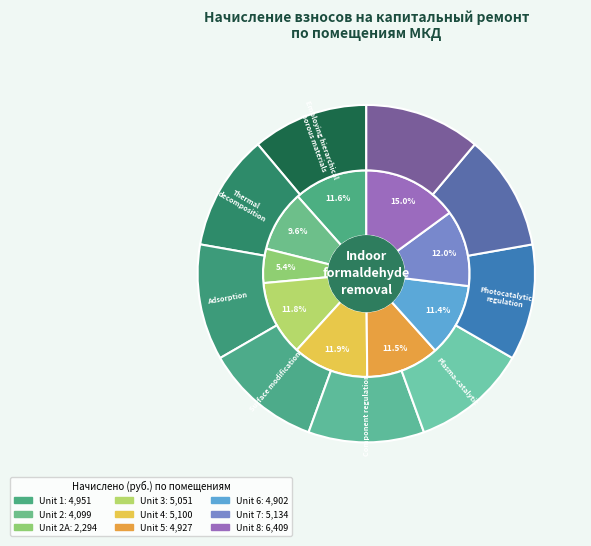

Count the number of slices in the pie.

9